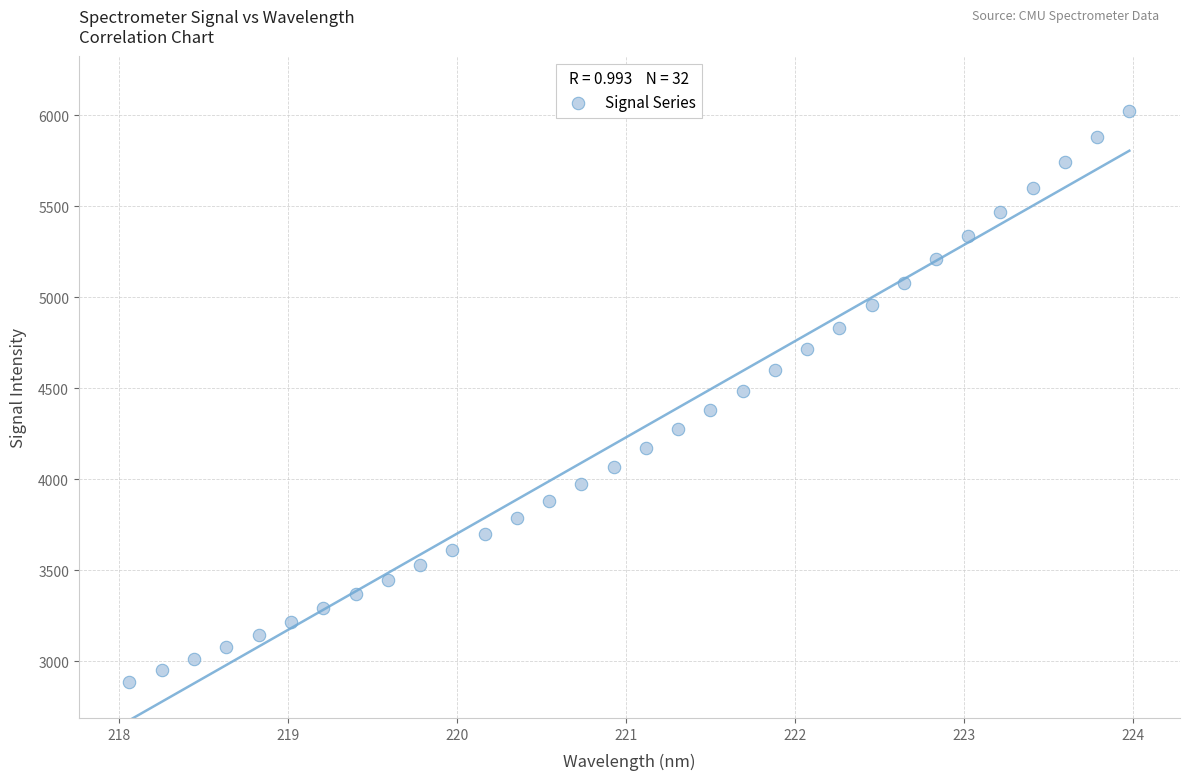

What is the range of X values (max minus min)?

5.9